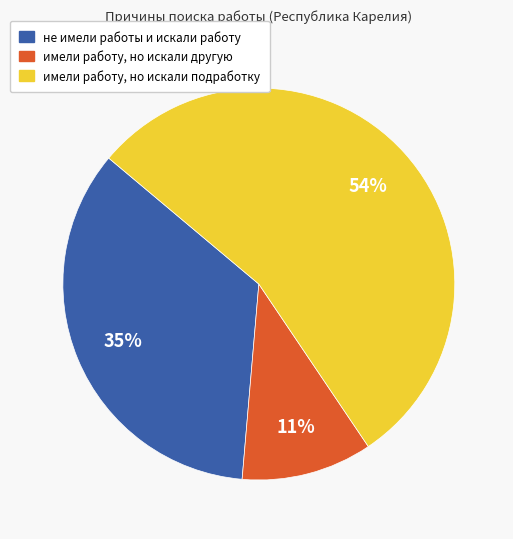

Count the number of slices in the pie.

3